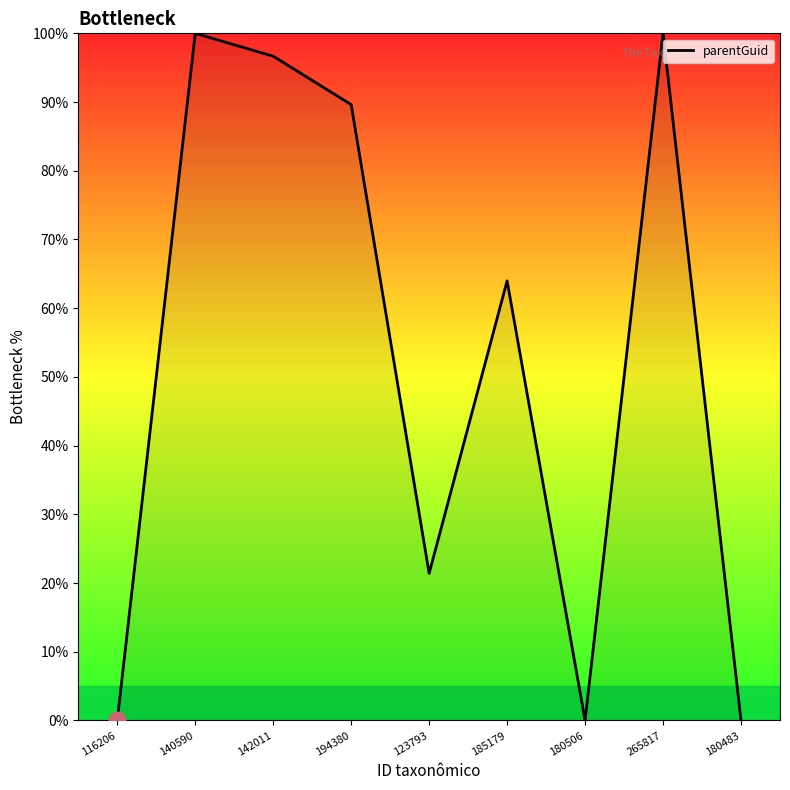

What is the change in value from 123793 to 185179?

+42.6